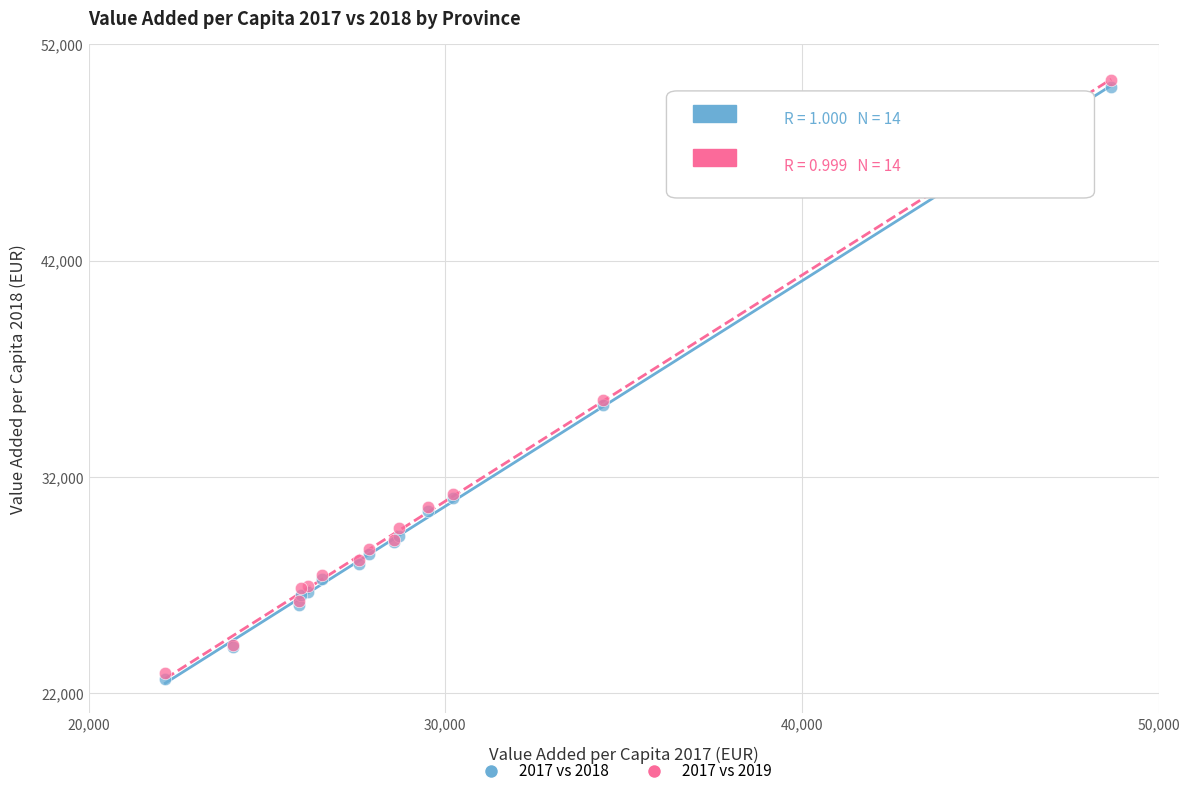

What are all the series names shown in the legend?

2017 vs 2018, 2017 vs 2019